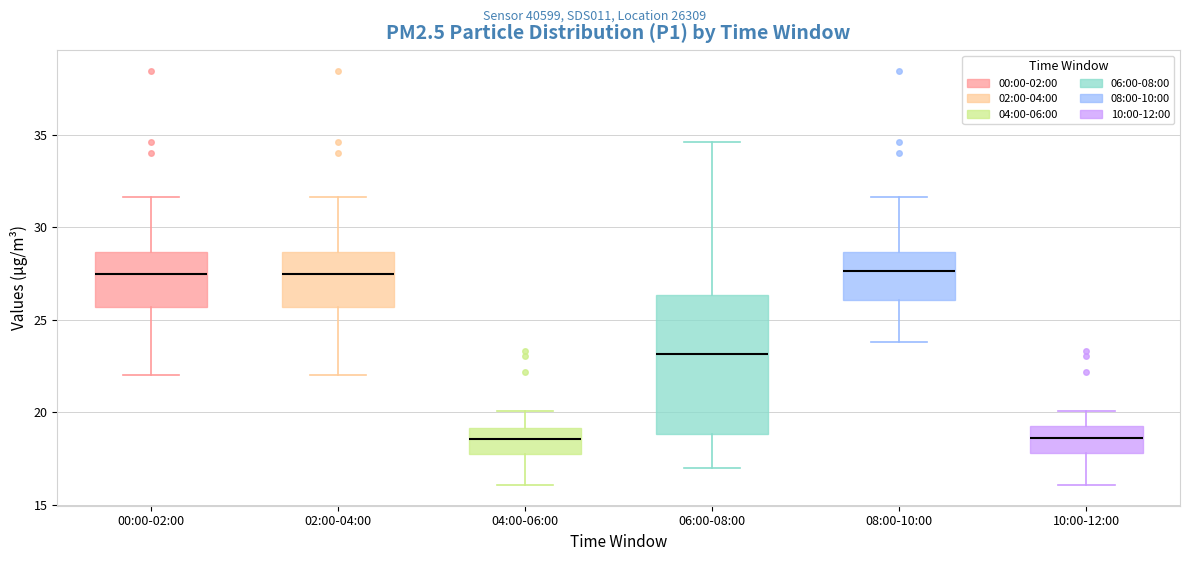

Reading left to right, read every box against the y-axis: the position of its median line, the range the box covers, and the ends of its whiskers. The values are not printed on the chart, so give them approximately, as read against the axis.

00:00-02:00: median 27.5, box 25.5 to 28.5, whiskers 22.0 to 31.5
02:00-04:00: median 27.5, box 25.5 to 28.5, whiskers 22.0 to 31.5
04:00-06:00: median 18.5, box 18.0 to 19.0, whiskers 16.0 to 20.0
06:00-08:00: median 23.0, box 19.0 to 26.5, whiskers 17.0 to 34.5
08:00-10:00: median 27.5, box 26.0 to 28.5, whiskers 24.0 to 31.5
10:00-12:00: median 18.5, box 18.0 to 19.5, whiskers 16.0 to 20.0